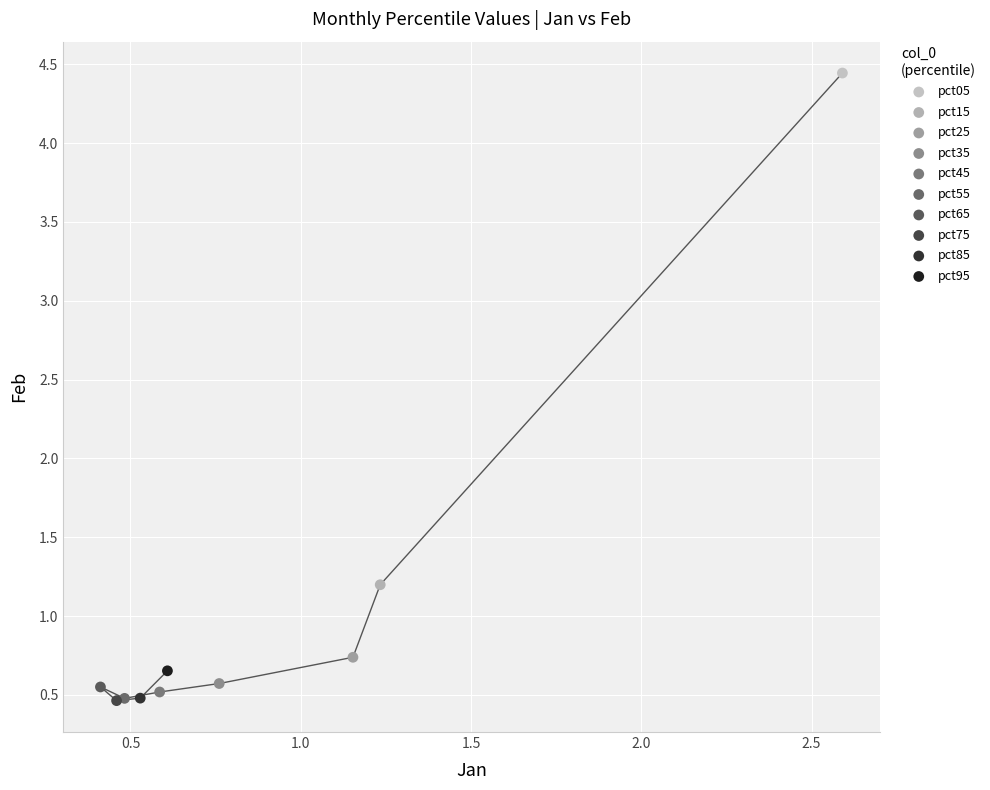

What are all the series names shown in the legend?

pct05, pct15, pct25, pct35, pct45, pct55, pct65, pct75, pct85, pct95